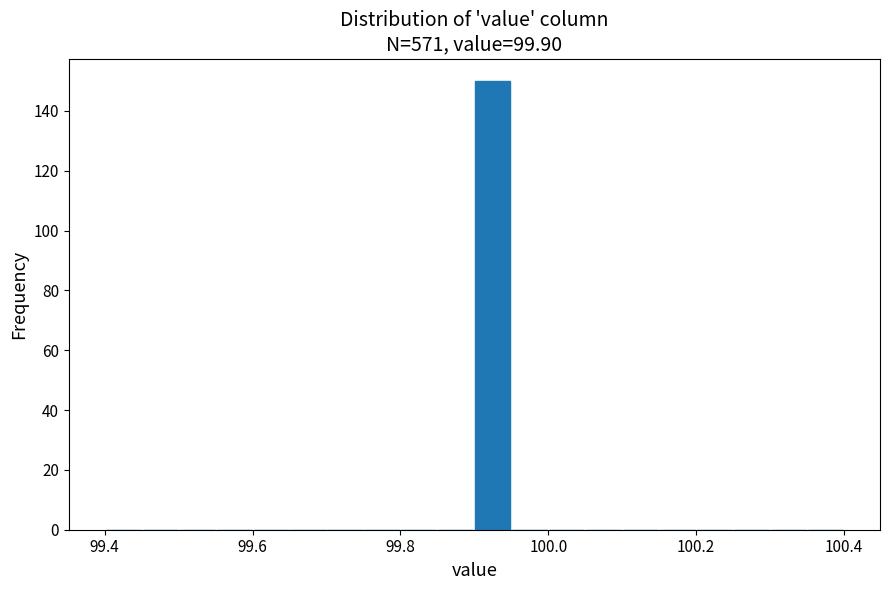

Read against the x-axis, roughly where is the centre of the tallest bar?

99.92